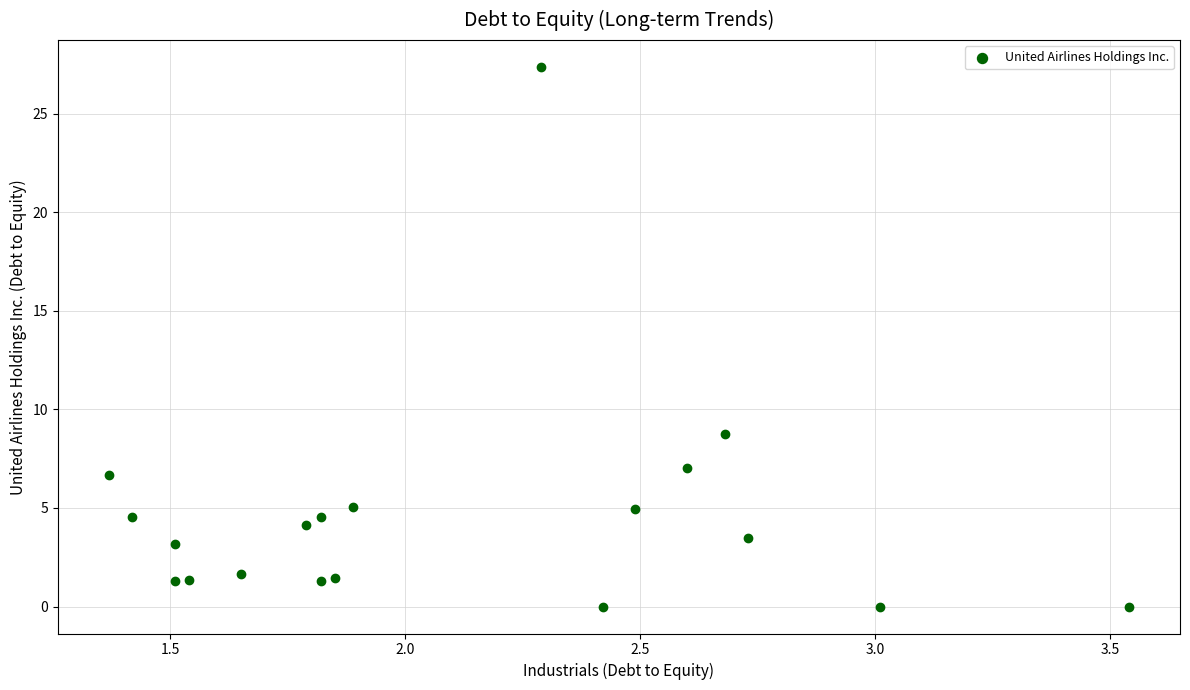

What Y value in the scatter plot is closest to 13?

8.8